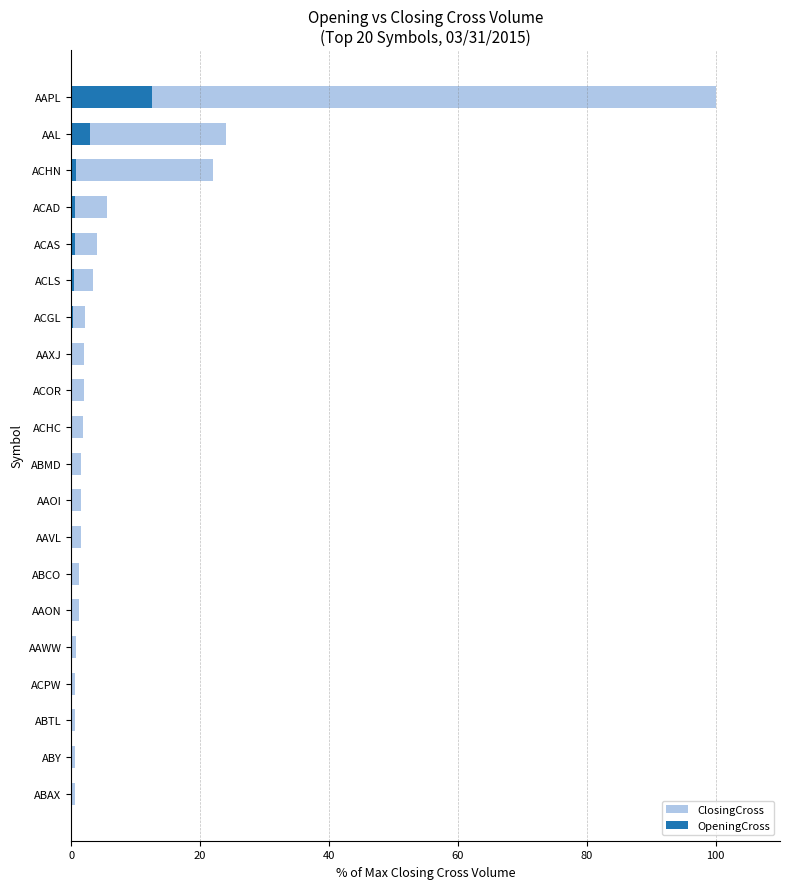

Which series has the largest total across all categories?

ClosingCross